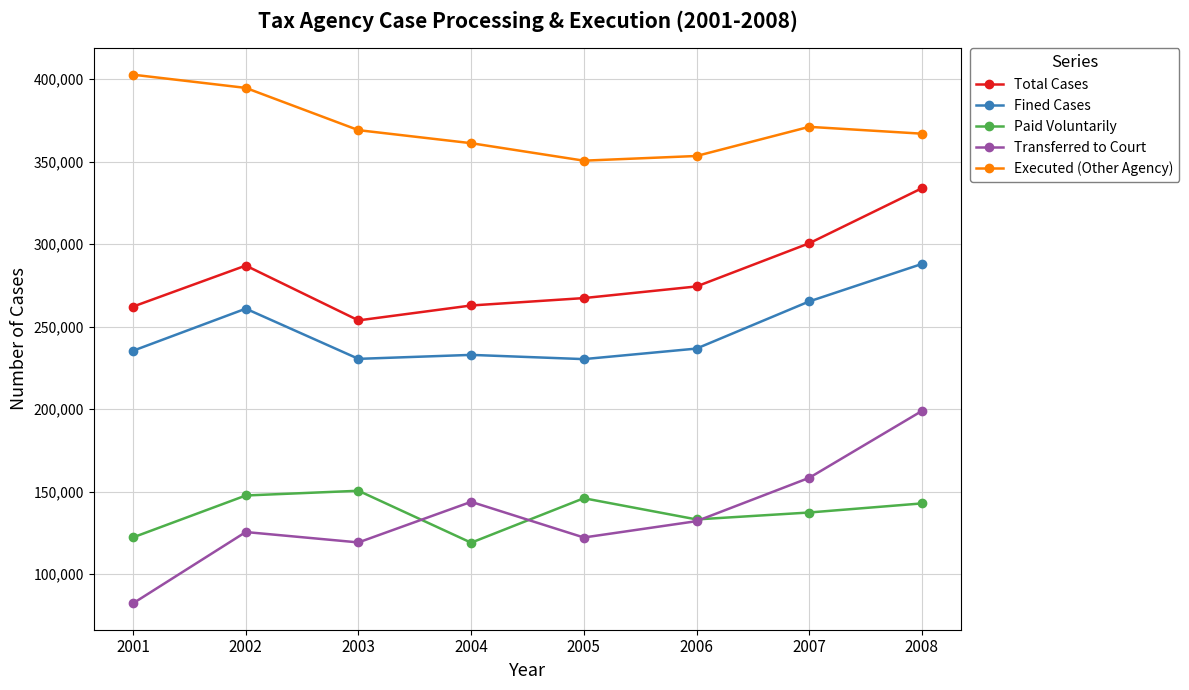

Does the chart display data point markers on the line(s)?

Yes